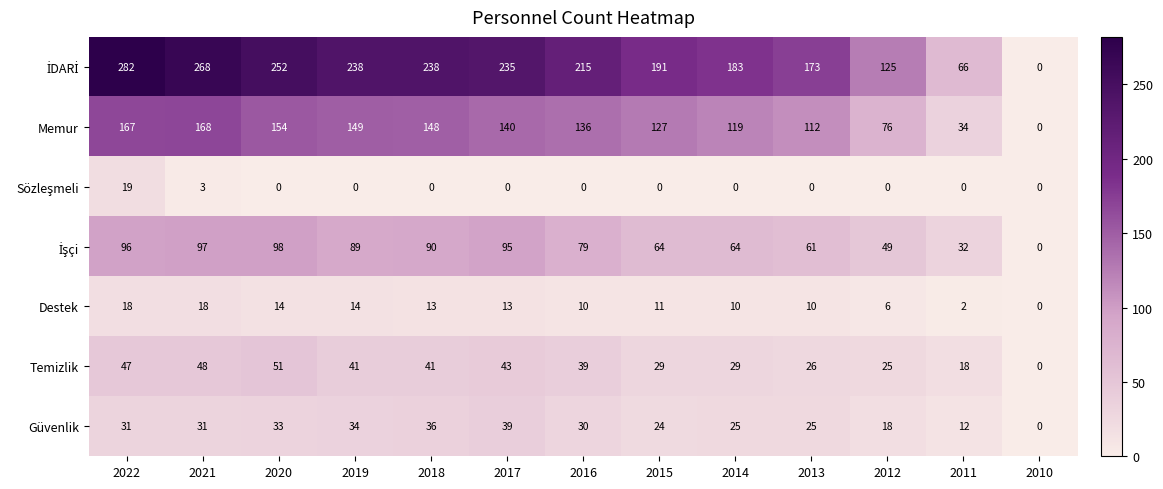

What is the total value across all series at 2019?

565